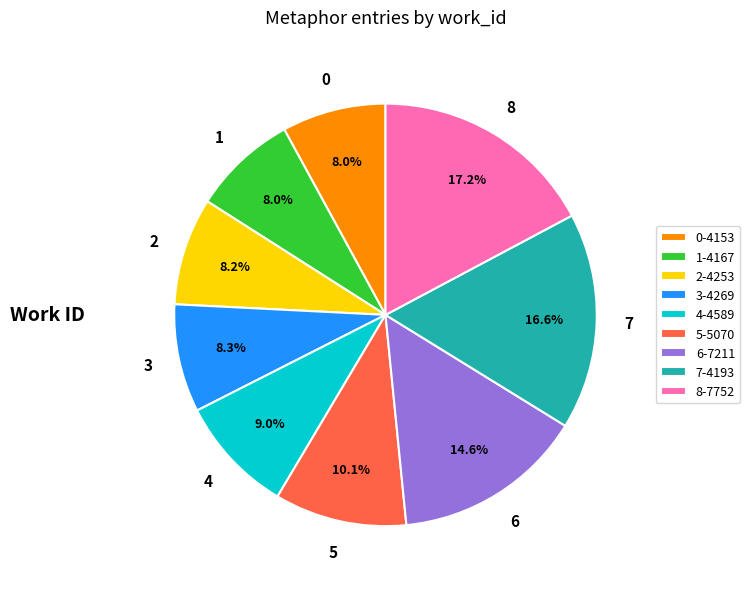

Which has a higher value, 7-4193 or 6-7211?

7-4193